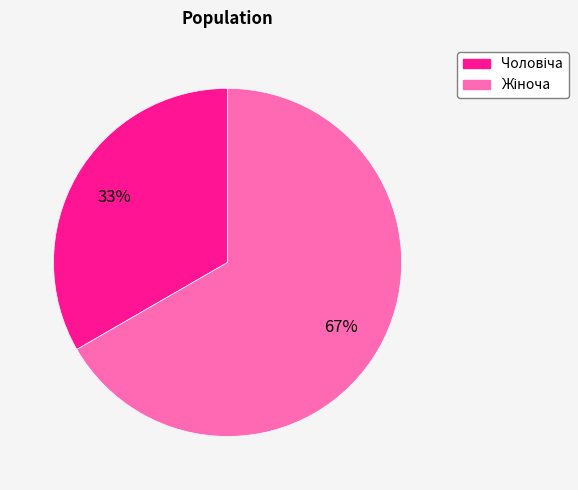

Is there any slice that represents more than half of the pie?

Yes